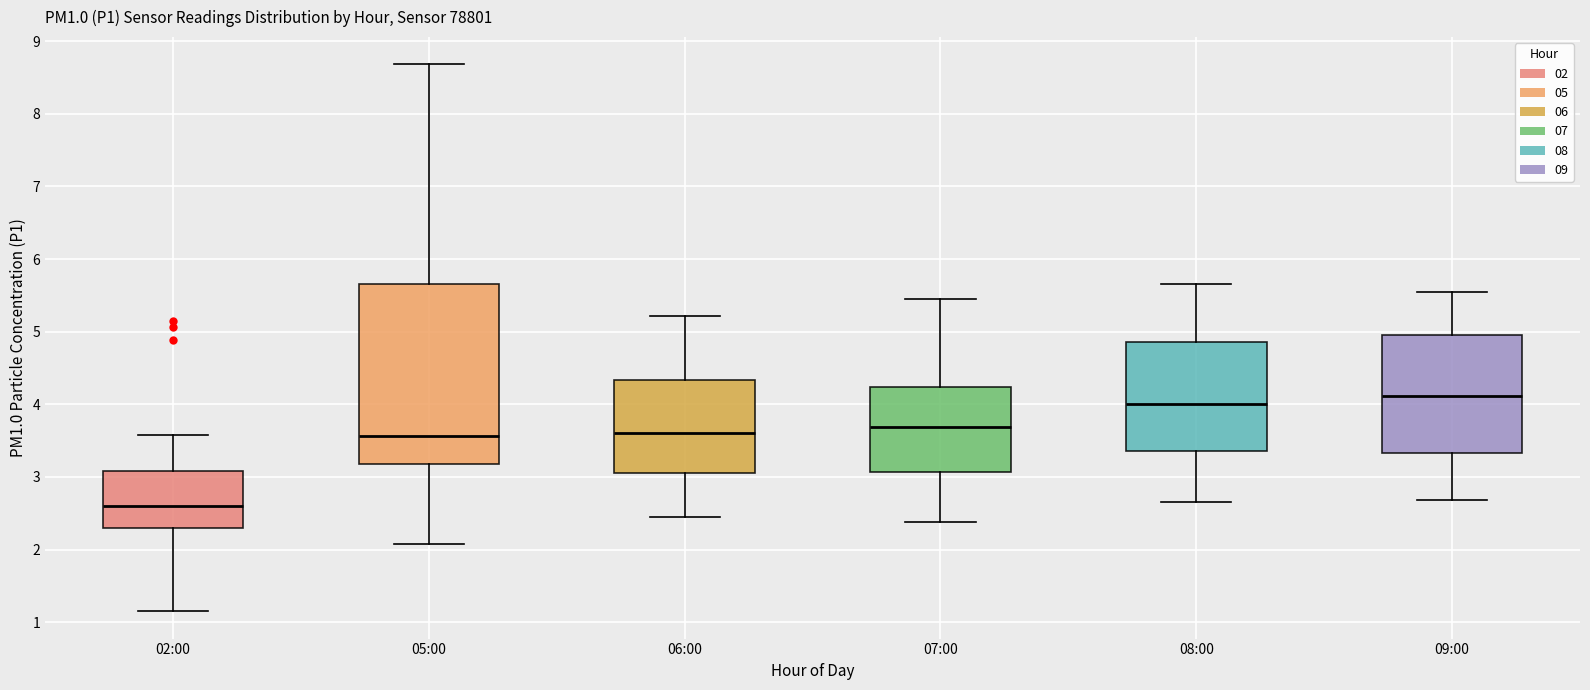

Comparing the boxes themselves (not the whiskers), which one is the tallest?

05:00